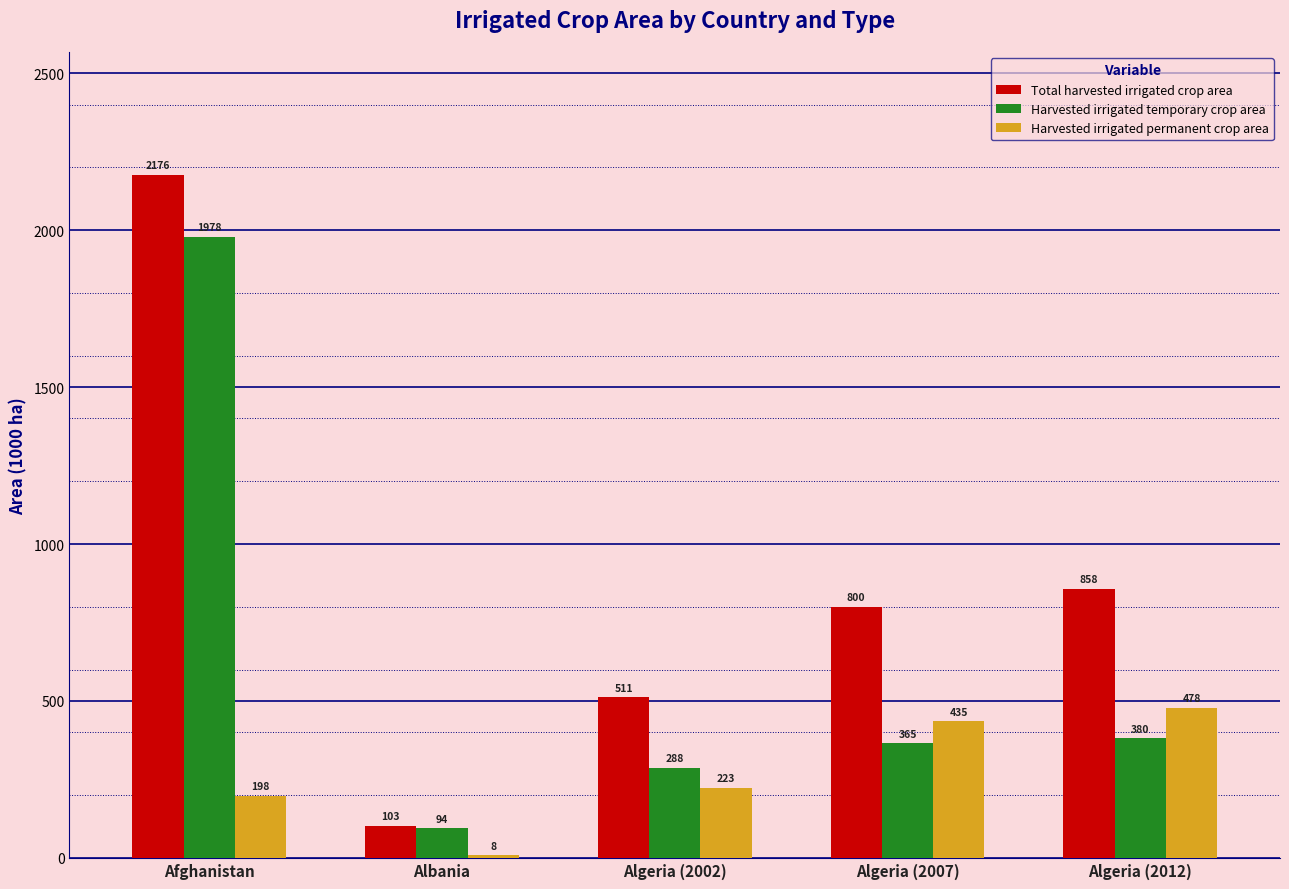

At how many categories does at least one series exceed 899?

1